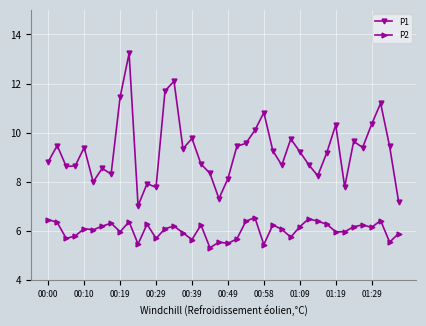

True or false: P1 and P2 cross at least once.

False